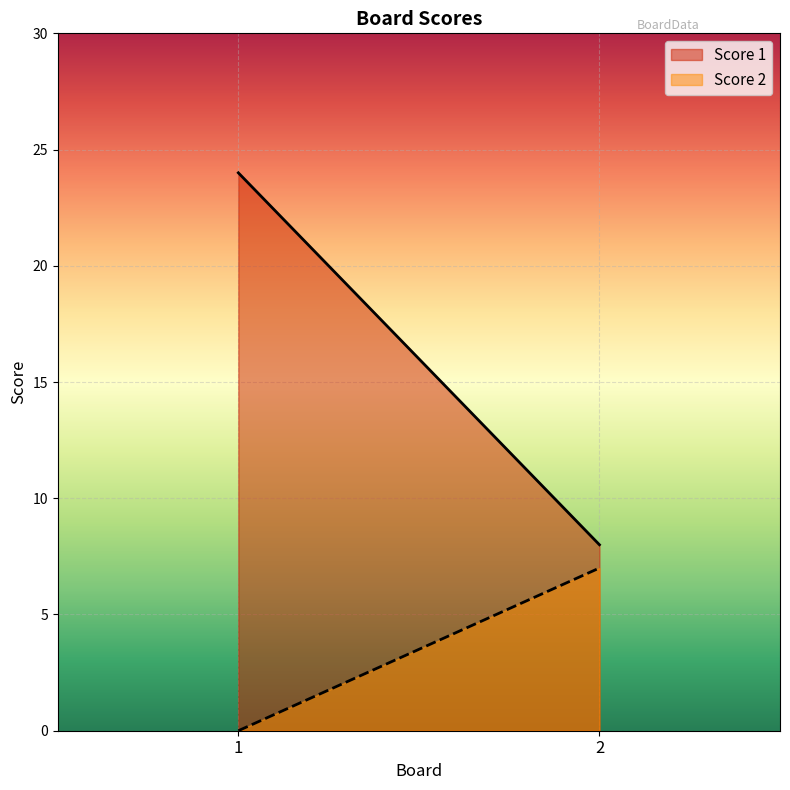

The Score 1 series shows 15 at 1. True or false?

False